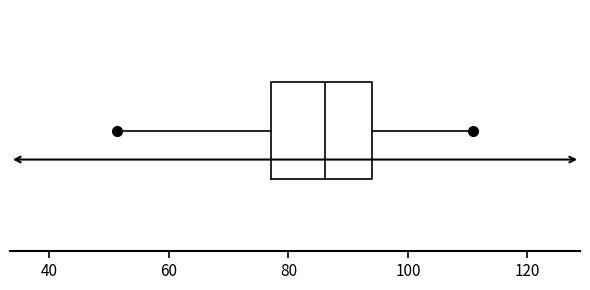

Transcribe this box plot: give where the median line is, the range the box spans, and where the two whiskers end, as read against the x-axis. The values are not printed on the chart, so give them approximately, as read against the axis.

median 86, box 78 to 94, whiskers 52 to 110